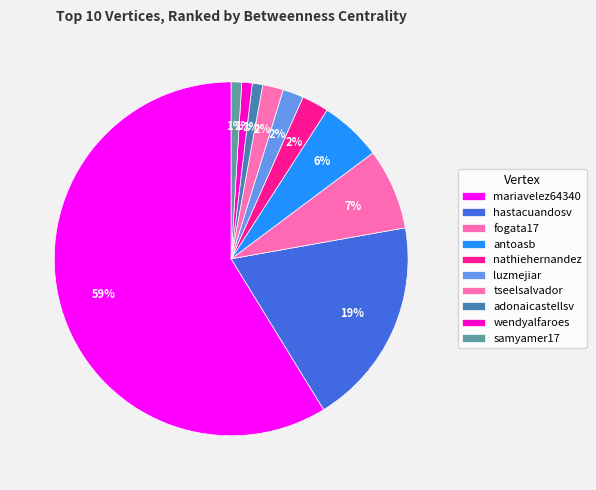

Is luzmejiar the majority of the pie?

No